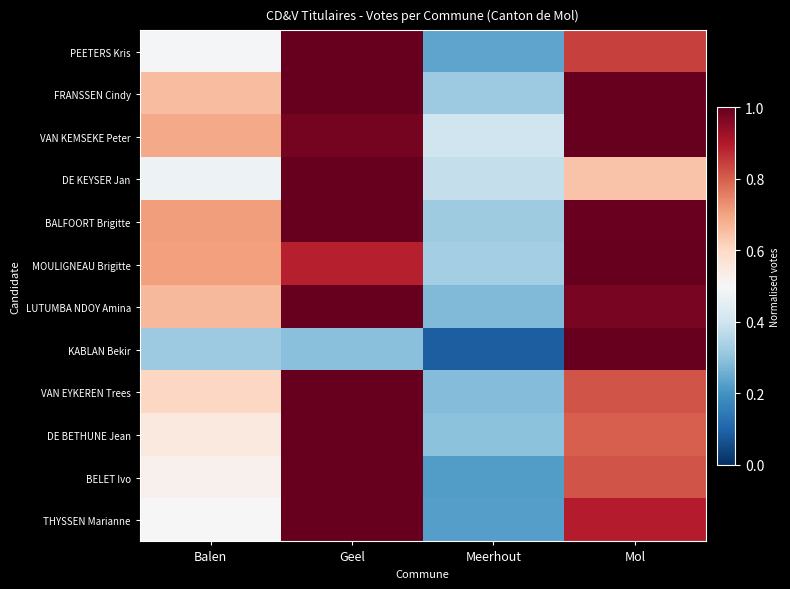

How many distinct data groups are displayed?

12